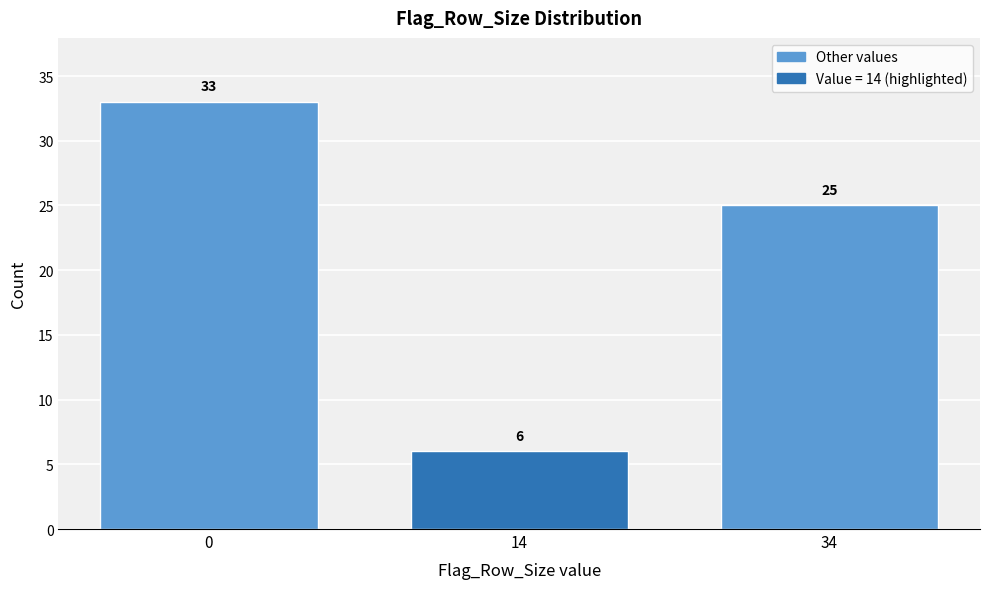

Reading right to left, what are all the values shown in this chart?

34=25	14=6	0=33